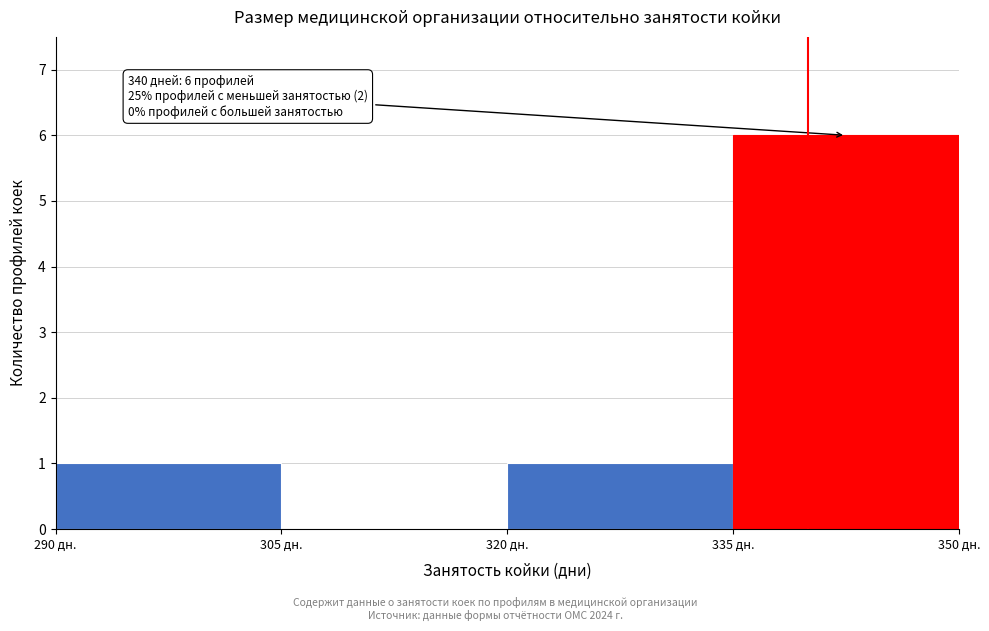

Which range on the x-axis has the tallest bar?

335 to 350